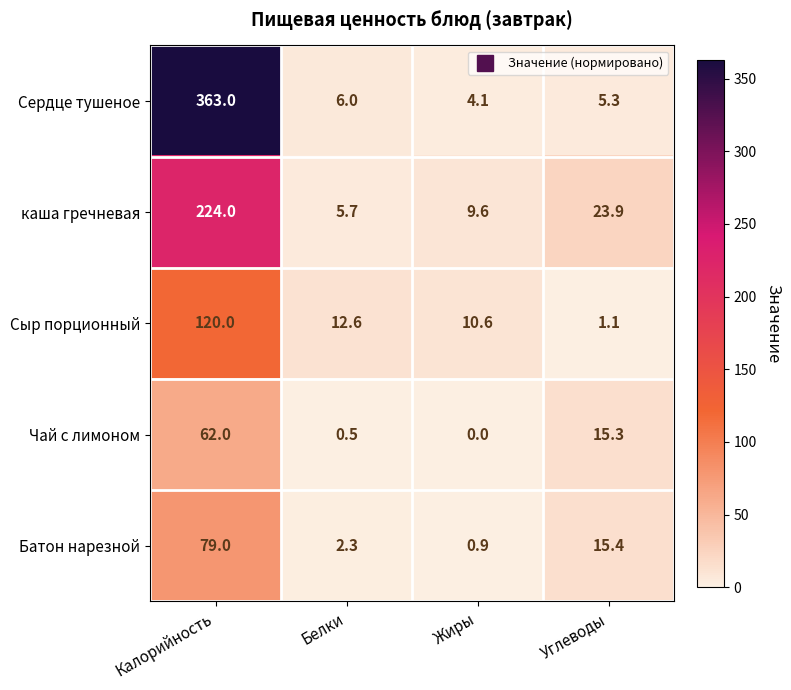

Which label corresponds to the largest value in the chart?

Калорийность